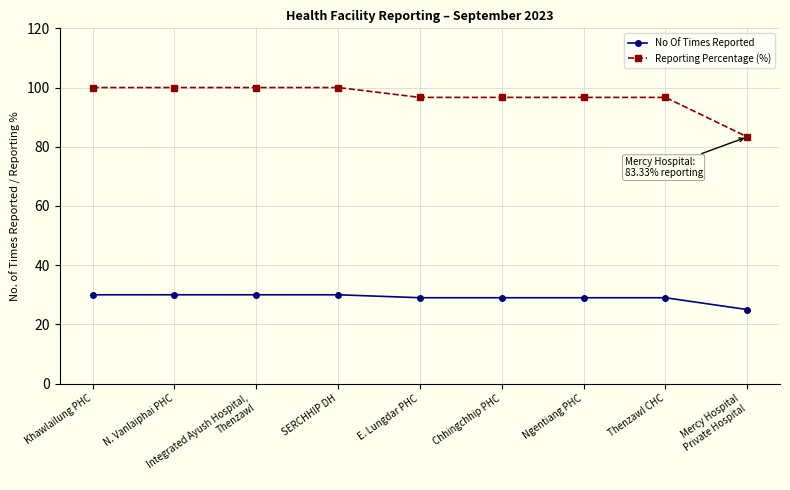

True or false: Reporting Percentage (%) has a value of 166.6 at E. Lungdar PHC.

False